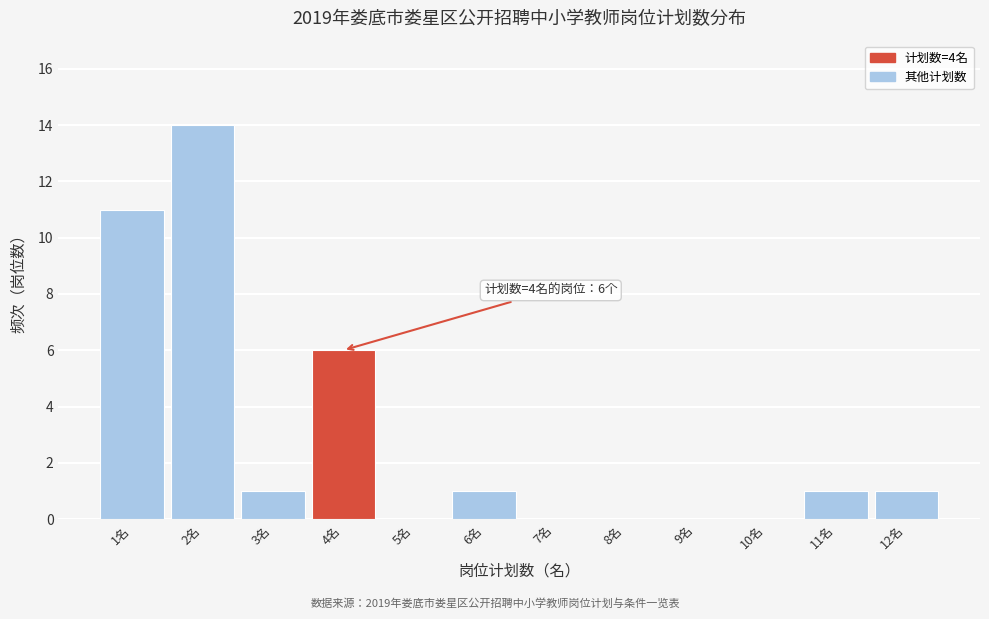

Over which range of the x-axis is the bar tallest?

1.5 to 2.5